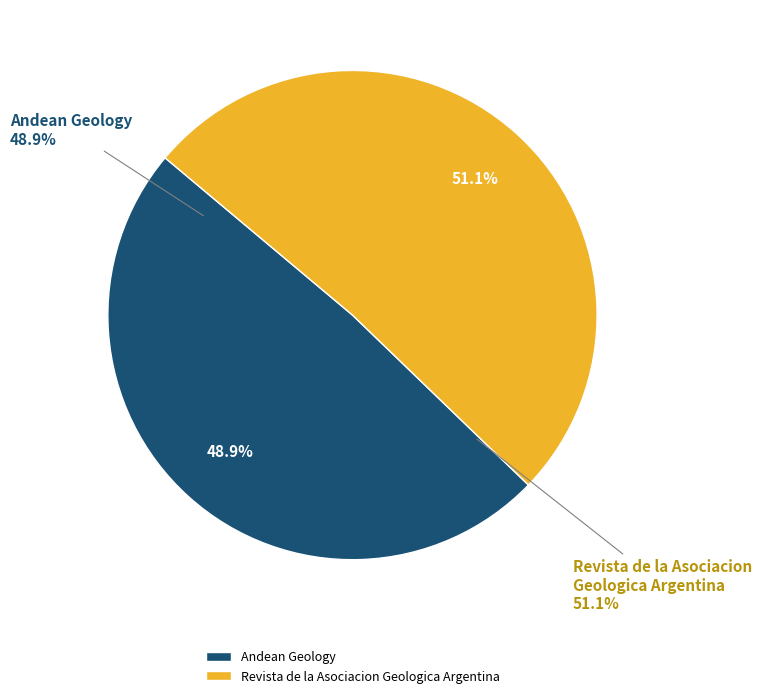

Which slice is the largest?

Revista de la Asociacion Geologica Argentina